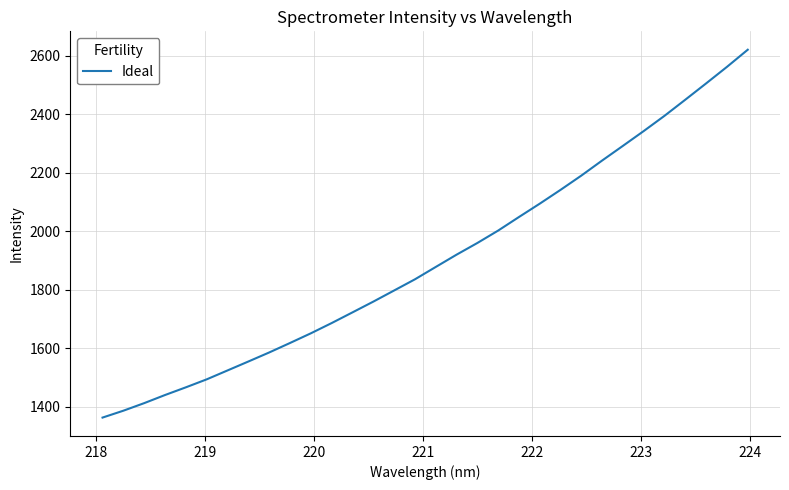

What is the maximum value shown in the chart?

2620.7